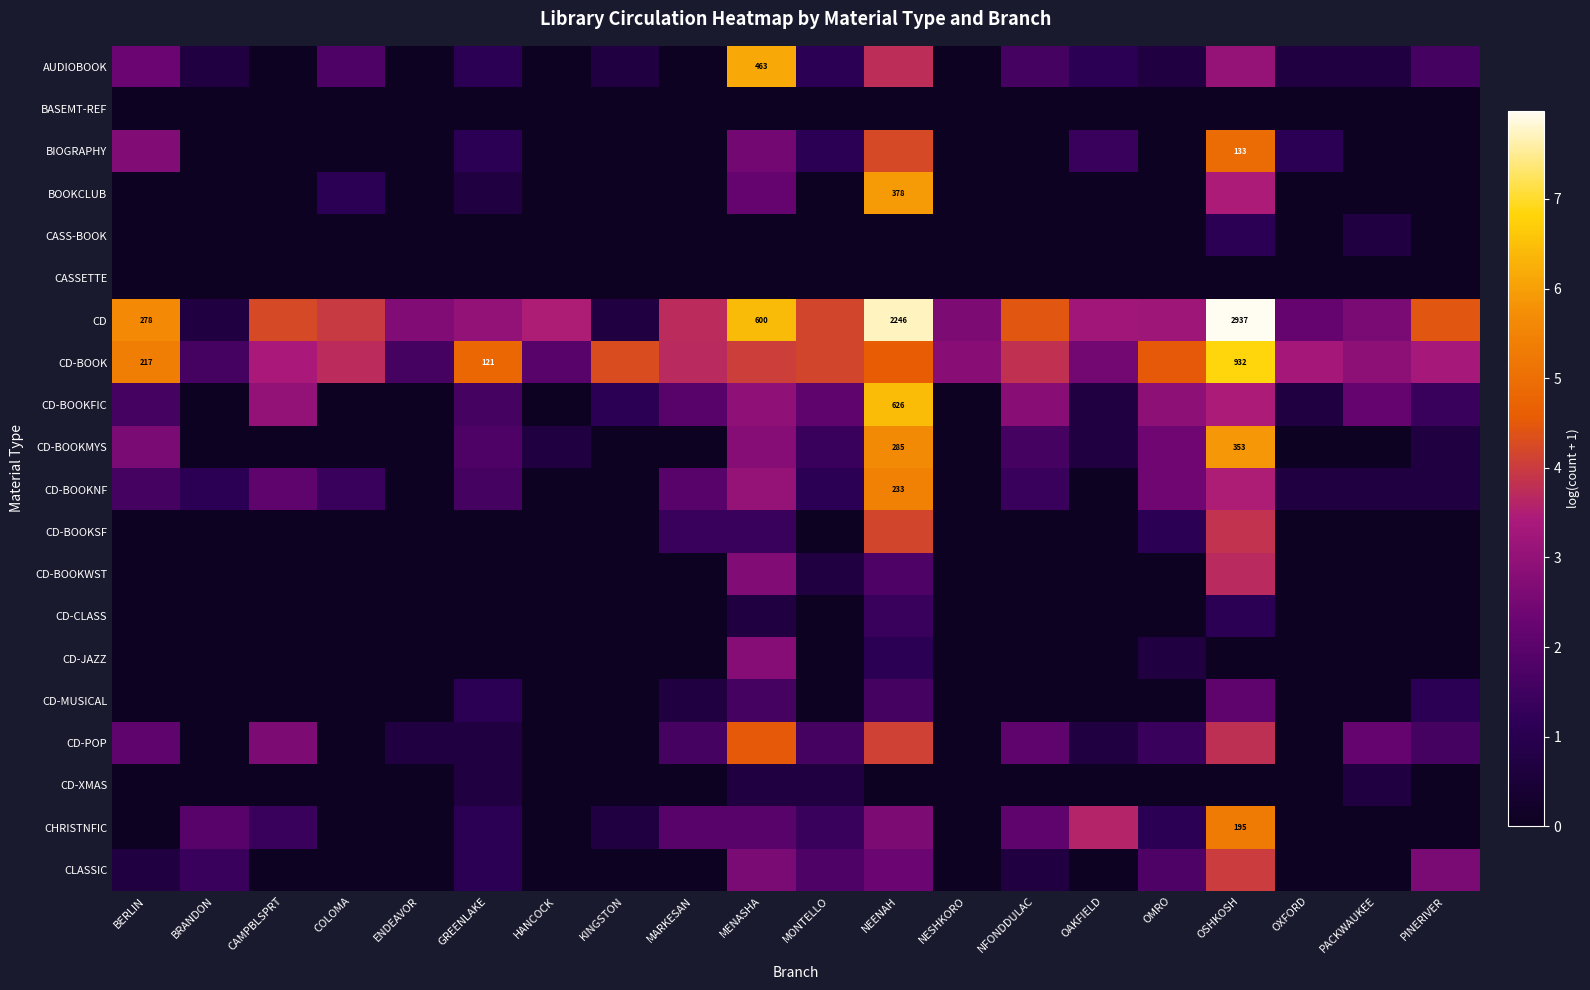

How many data points in CLASSIC are above 0?

10